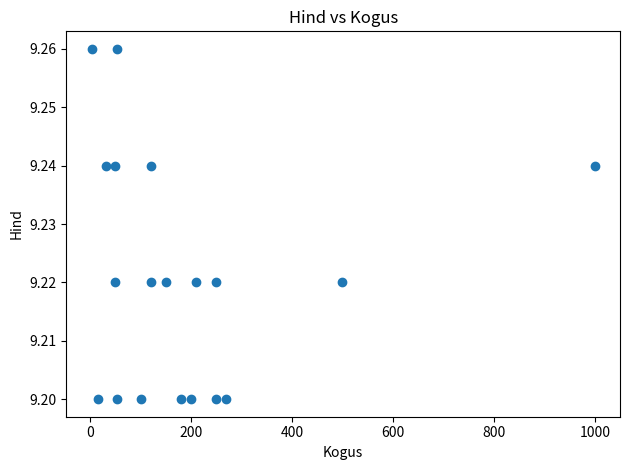

What is the range of X values (max minus min)?

997.0